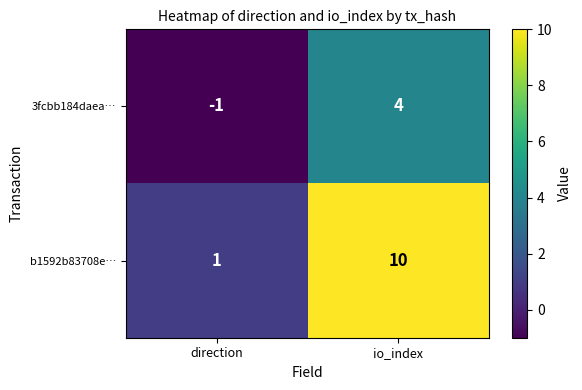

What is the difference between the 3fcbb184daea… values at direction and io_index?

5